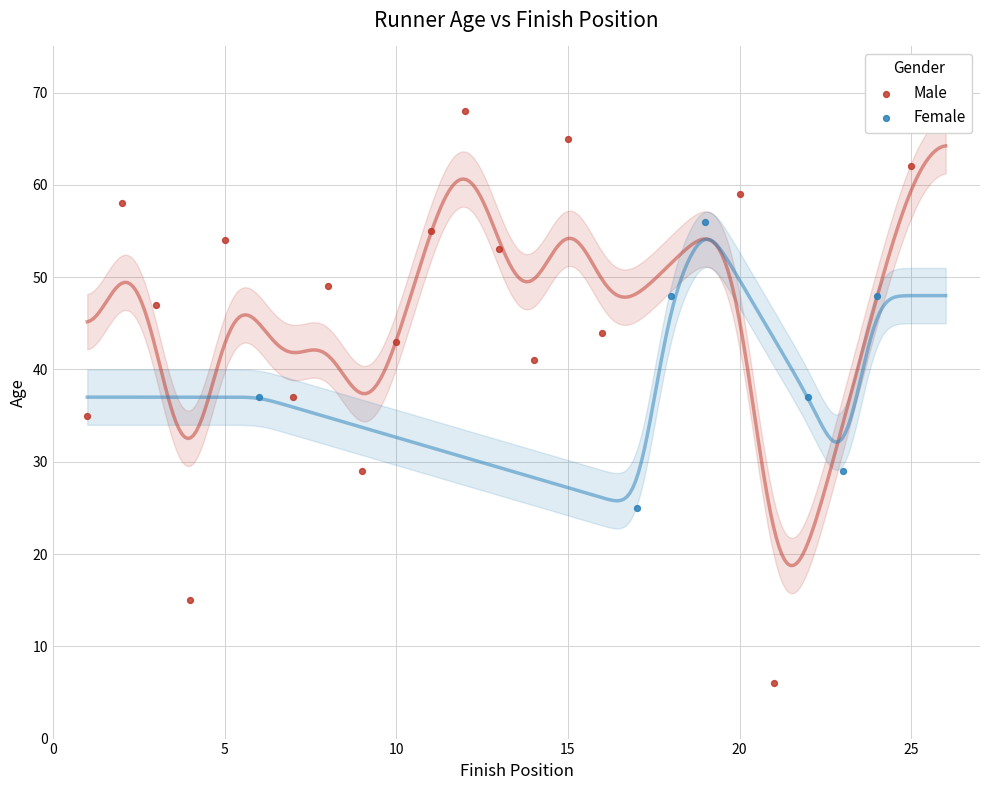

Which has a higher value, 17 or 22?

22